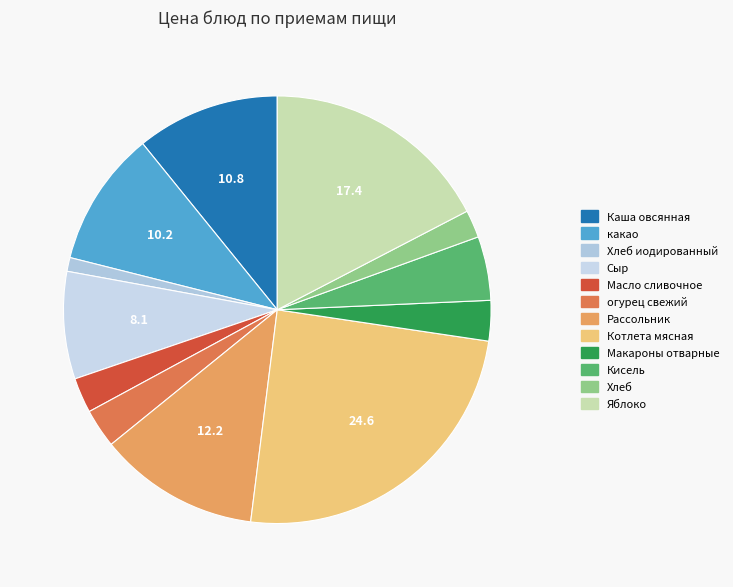

Which slice is the smallest?

Хлеб иодированный